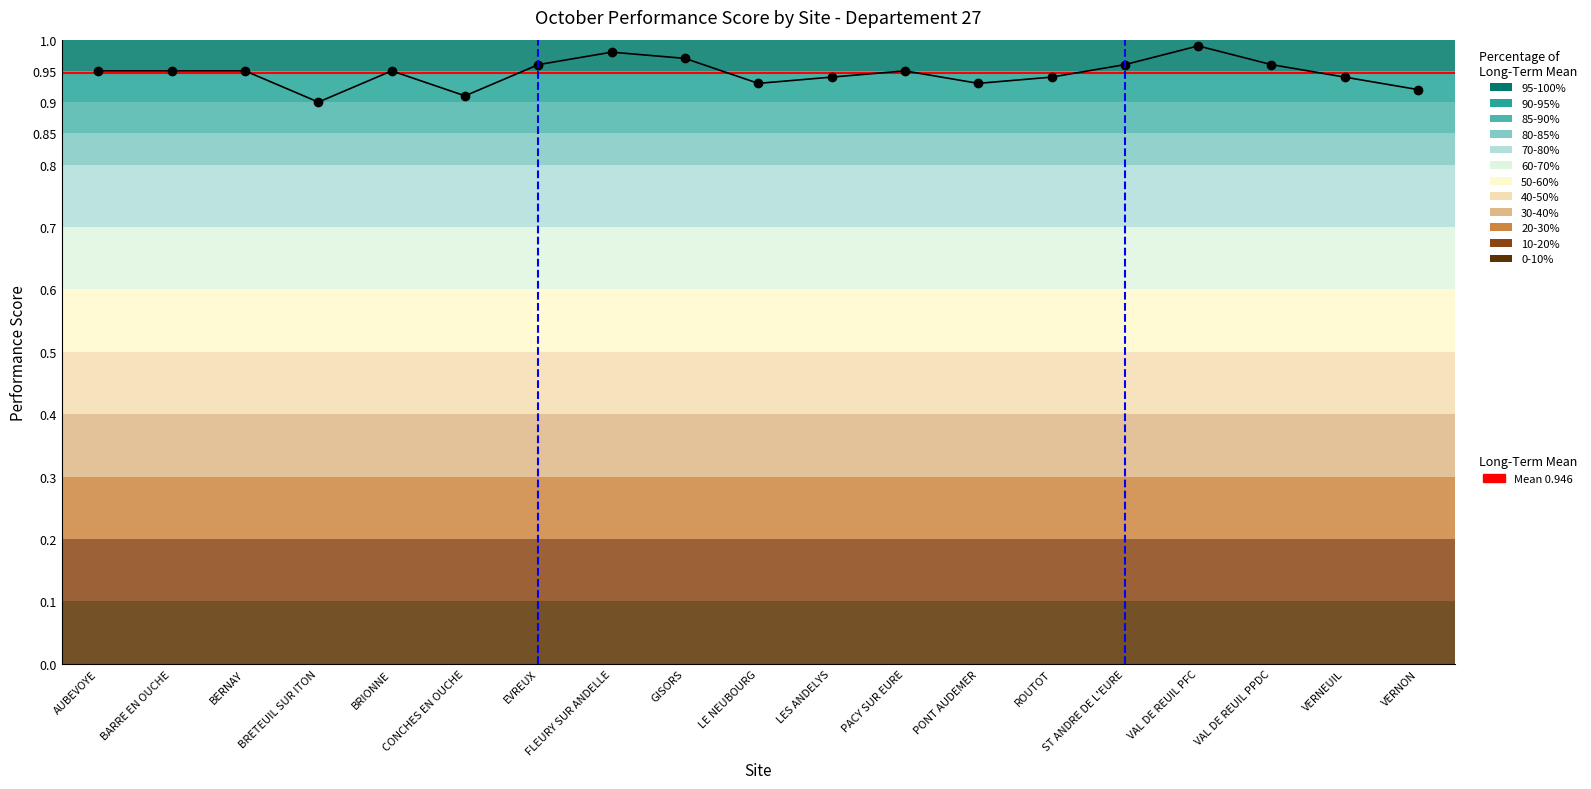

At which category does the data reach its first local peak?

BRIONNE